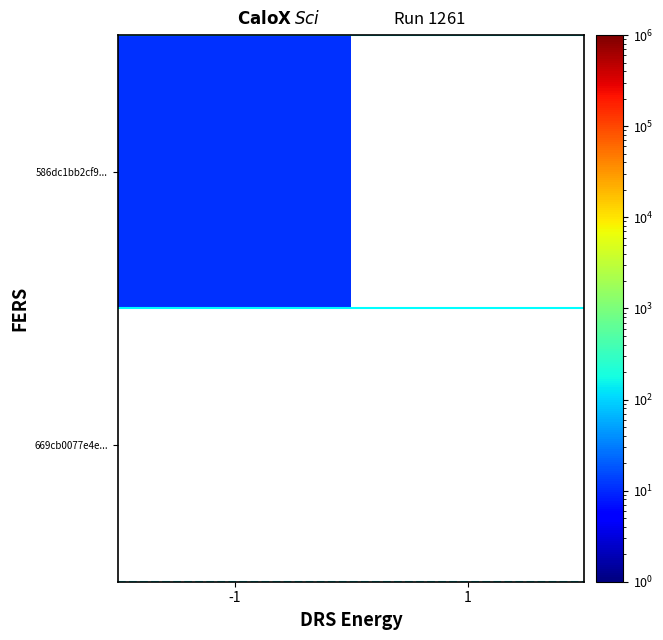

At -1, list the series in order from largest to smallest.

669cb0077e4e..., 586dc1bb2cf9...